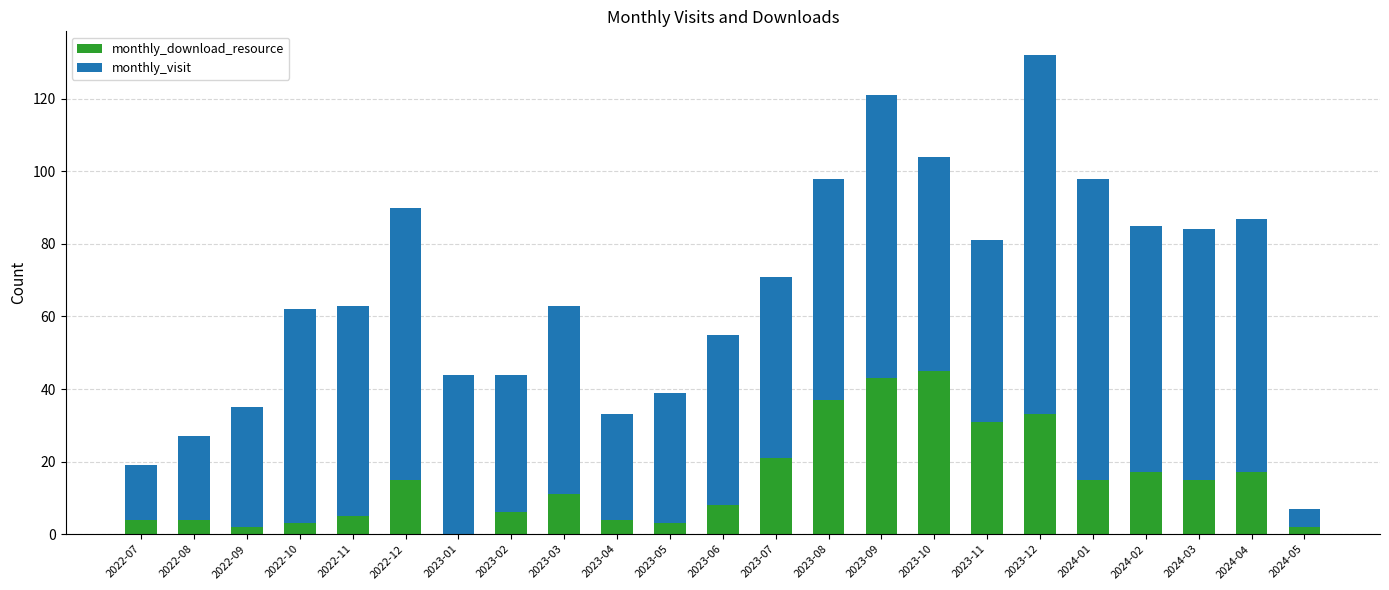

Is it true that monthly_download_resource equals 2 at 2022-09?

True